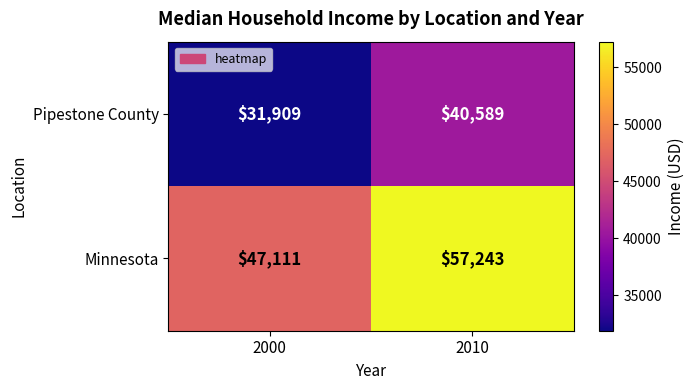

Where is Minnesota nearest to the value 52177?

2000